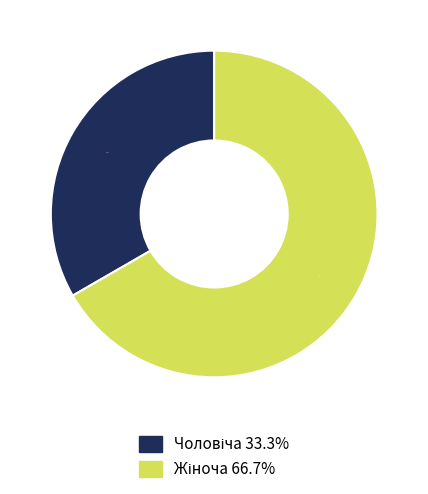

Is there any slice that represents more than half of the pie?

Yes